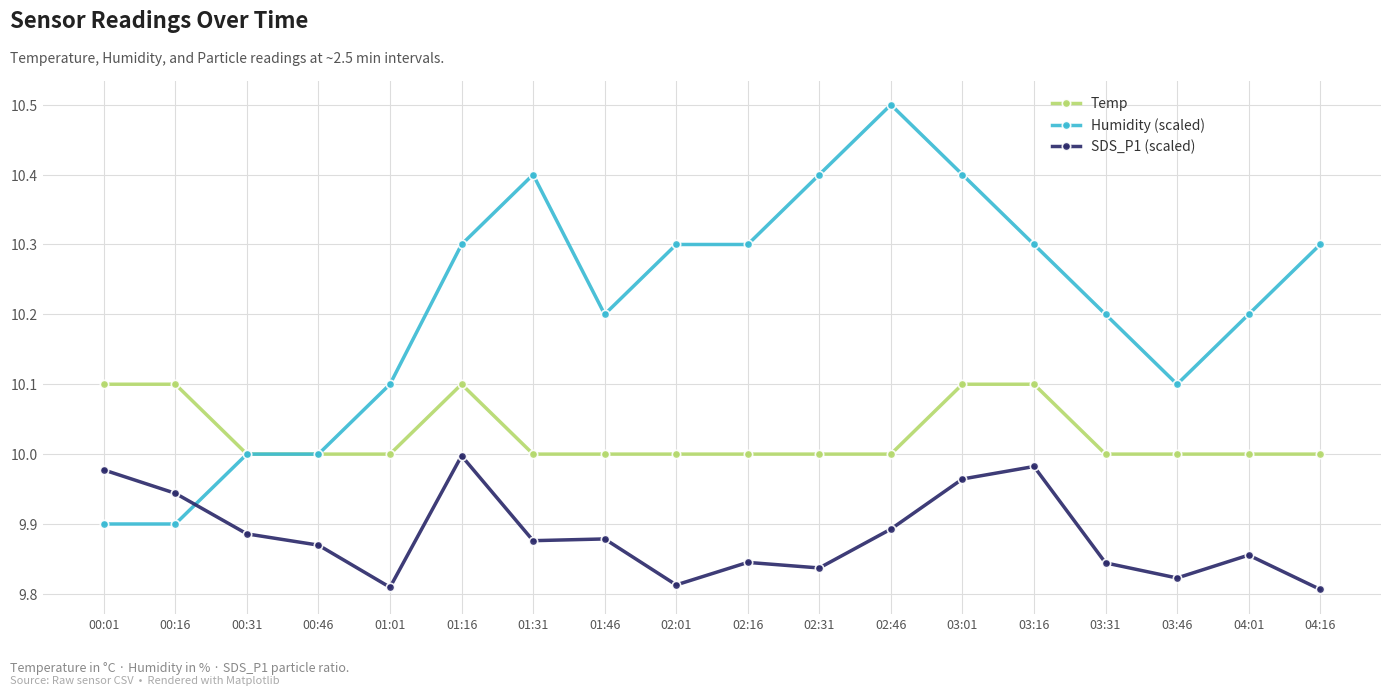

At which category does SDS_P1 (scaled) reach its first local peak?

01:16